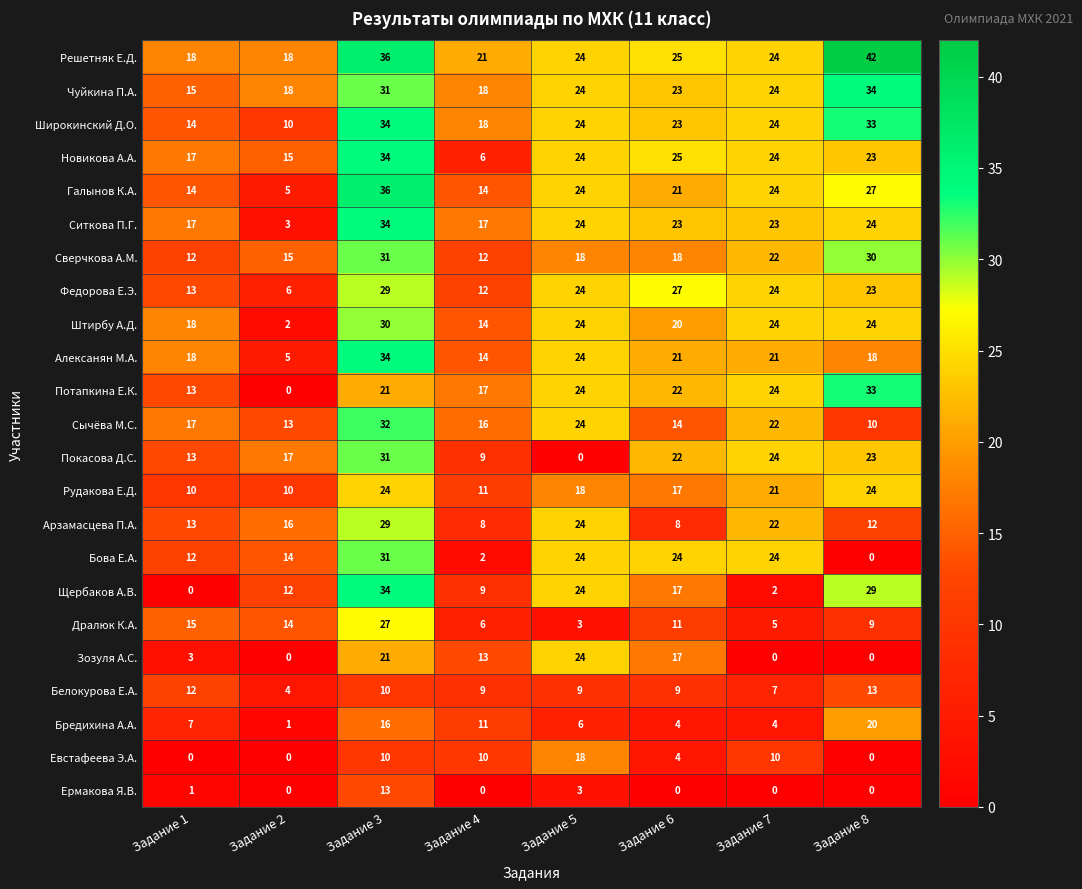

What is the difference between the maximum and minimum values in the Решетняк Е.Д. series?

24